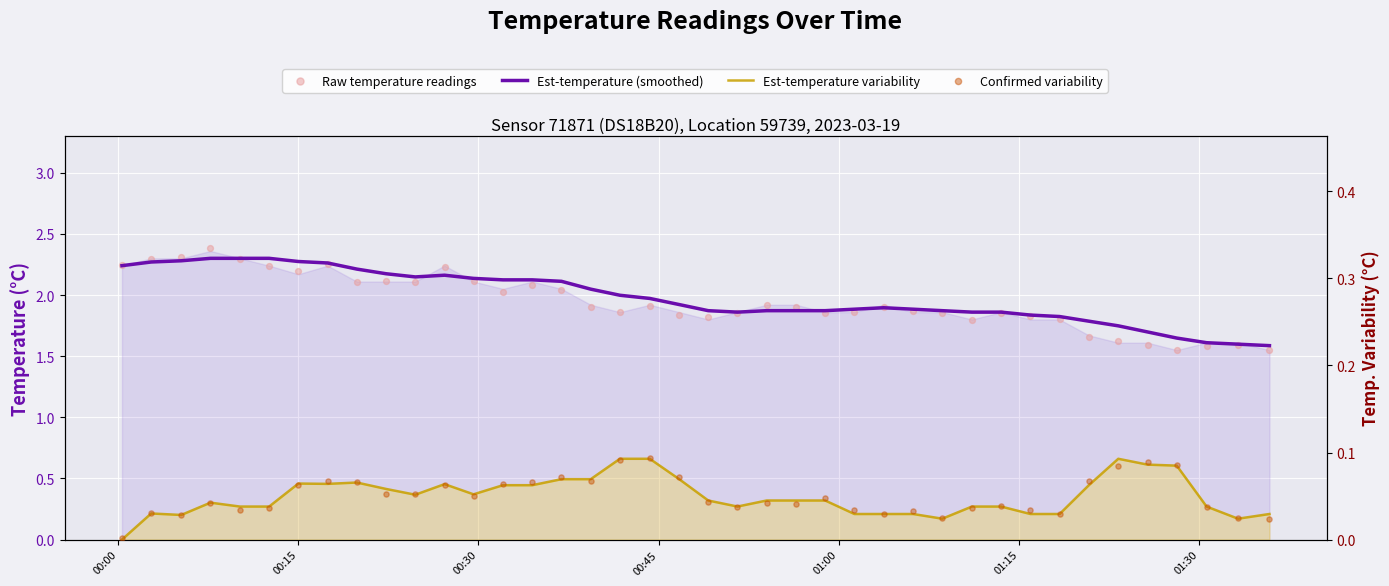

Which series has the largest total across all categories?

Est-temperature (smoothed)